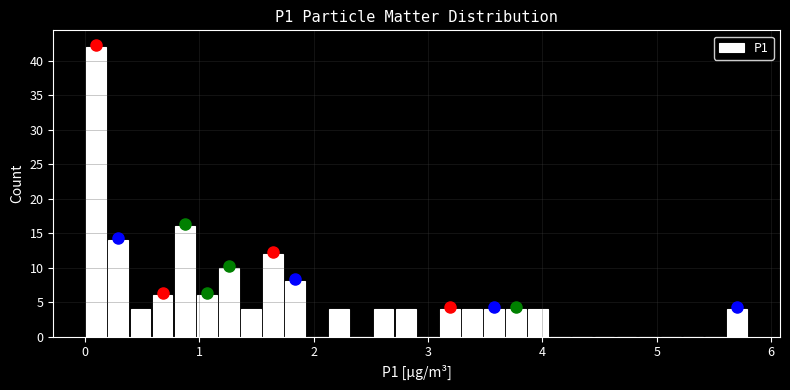

Read against the x-axis, roughly where is the centre of the tallest bar?

0.1